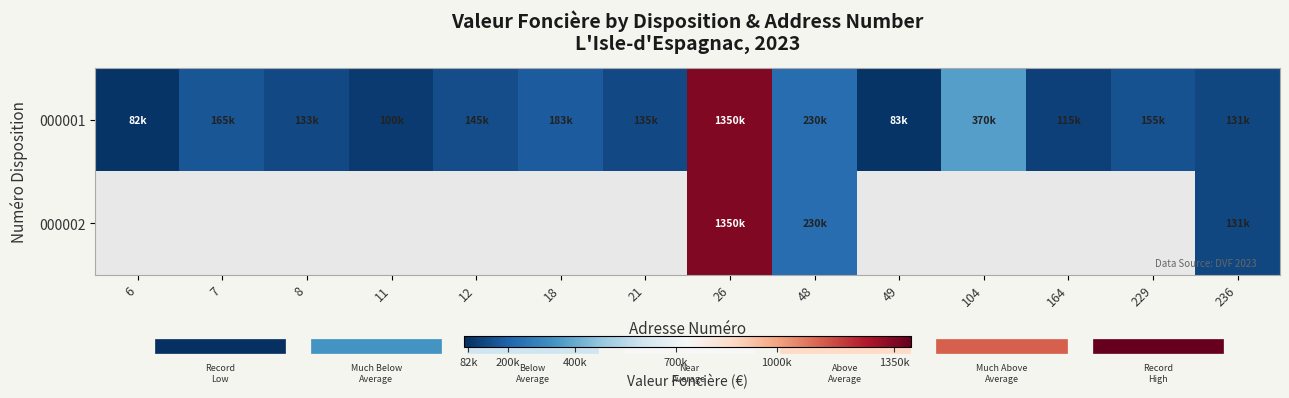

Reading left to right, what are all the values shown in this chart?

000001: 6=82000	7=165000	8=133000	11=100000	12=145000	18=183099	21=135000	26=1350000	48=230300	49=83000	104=370000	164=115000	229=155000	236=131300
000002: 6=0	7=0	8=0	11=0	12=0	18=0	21=0	26=1350000	48=230300	49=0	104=0	164=0	229=0	236=131300